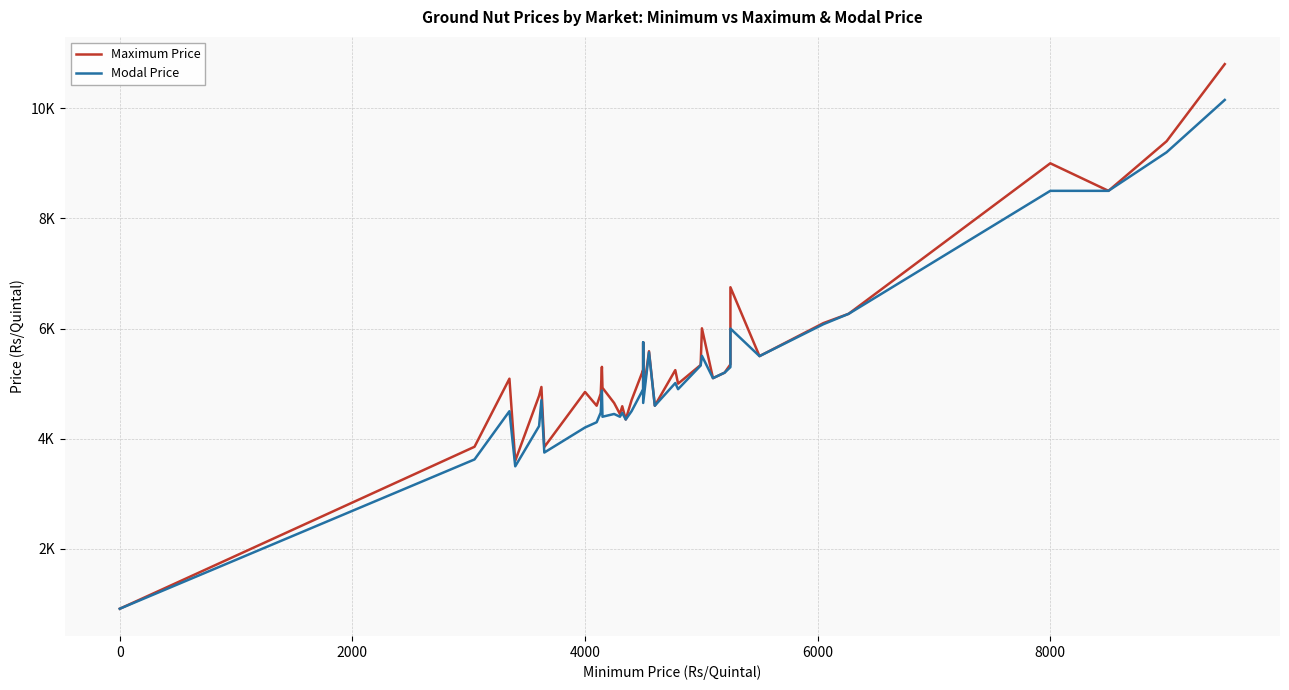

In Maximum Price, how many points are higher than both neighbors (excluding endpoints)?

12